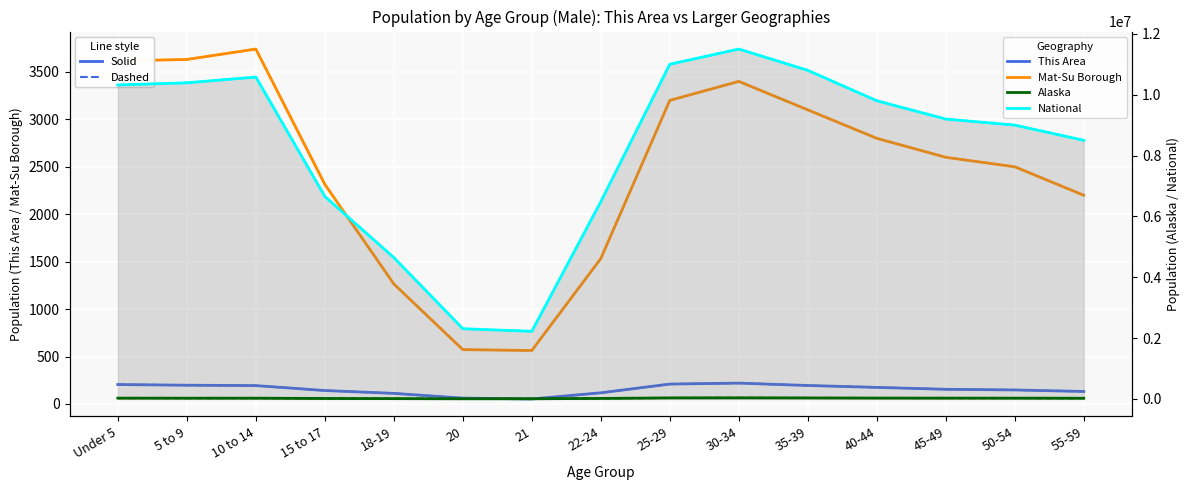

Reading right to left, what are all the values shown in this chart?

This Area: 55-59=132	50-54=148	45-49=155	40-44=175	35-39=195	30-34=220	25-29=210	22-24=118	21=53	20=62	18-19=112	15 to 17=142	10 to 14=194	5 to 9=198	Under 5=205
Matanuska-Susitna Borough: 55-59=2200	50-54=2500	45-49=2600	40-44=2800	35-39=3100	30-34=3400	25-29=3200	22-24=1533	21=564	20=573	18-19=1265	15 to 17=2315	10 to 14=3741	5 to 9=3631	Under 5=3616
Alaska: 55-59=24000	50-54=27000	45-49=28000	40-44=30000	35-39=34000	30-34=37000	25-29=35000	22-24=18054	21=5824	20=5828	18-19=10854	15 to 17=16325	10 to 14=26147	5 to 9=26038	Under 5=27896
National: 55-59=8500000	50-54=9000000	45-49=9200000	40-44=9800000	35-39=10800000	30-34=11500000	25-29=11000000	22-24=6482659	21=2223198	20=2308319	18-19=4647457	15 to 17=6656209	10 to 14=10579862	5 to 9=10389638	Under 5=10319427